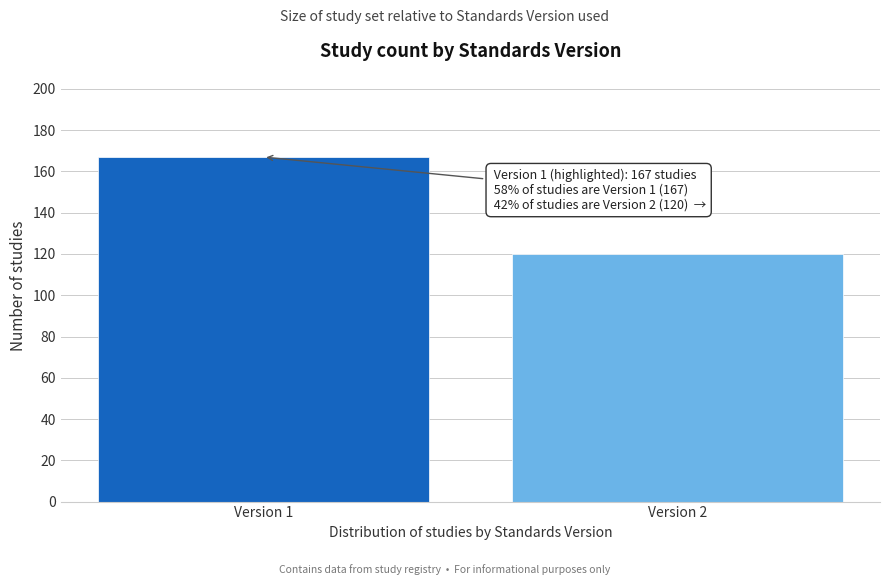

Reading right to left, what are all the values shown in this chart?

120	167